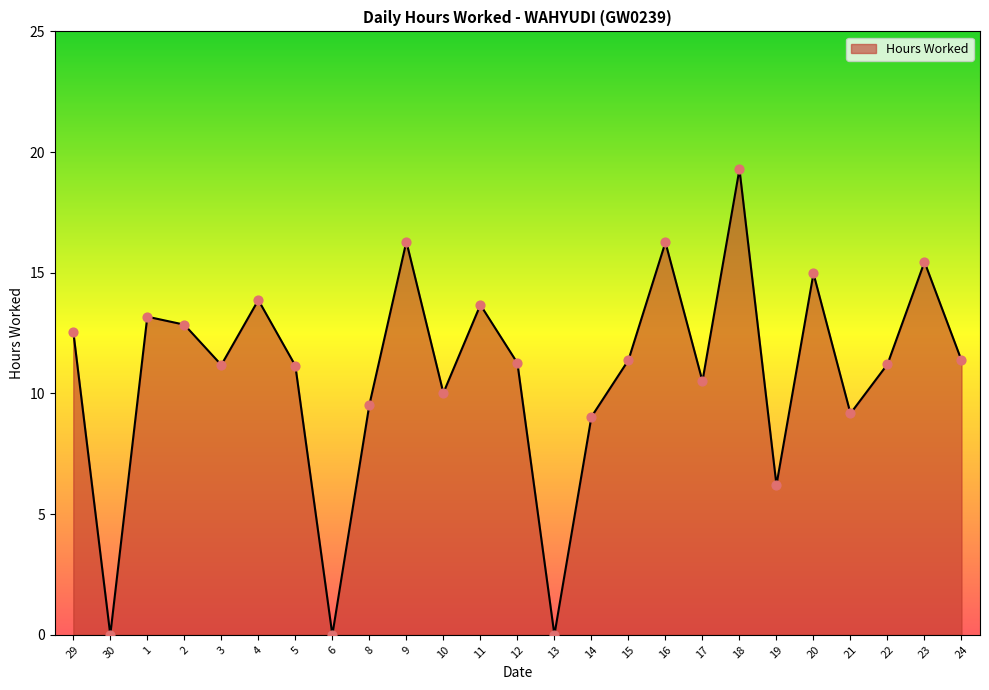

What is the change in value from 6 to 18?

+19.3